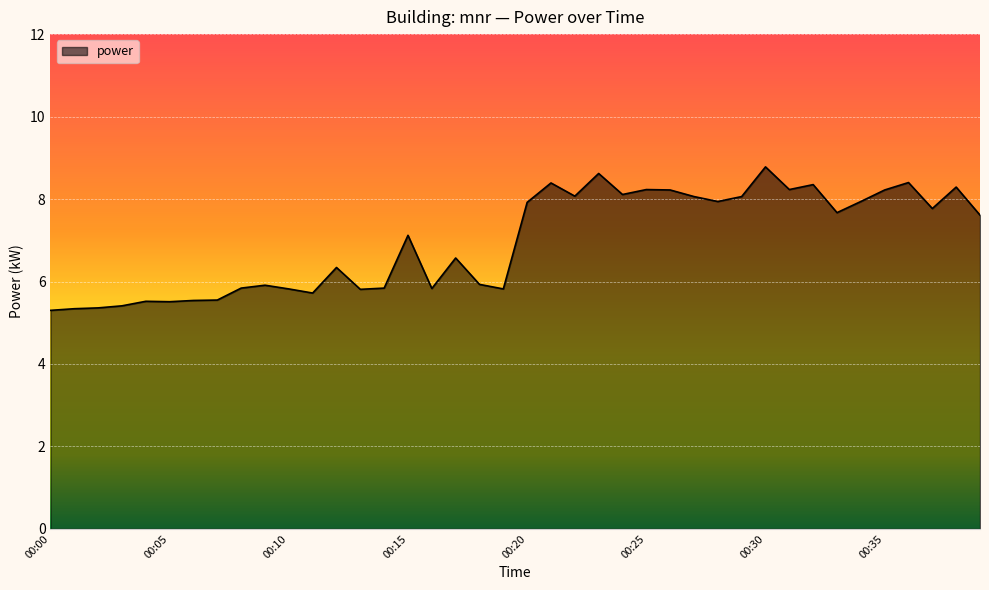

What is the difference between the maximum and minimum values?

3.5